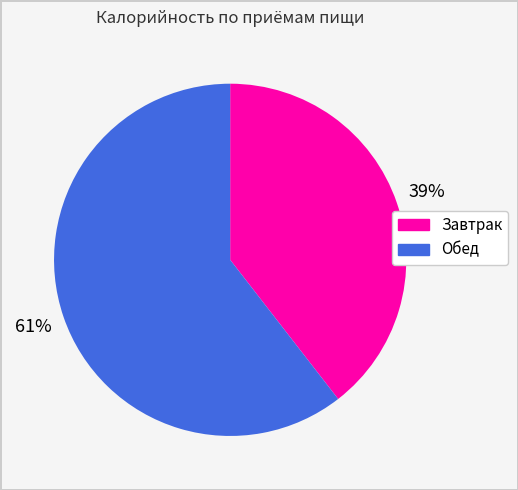

What percentage is the Обед slice, to the nearest percent?

61%